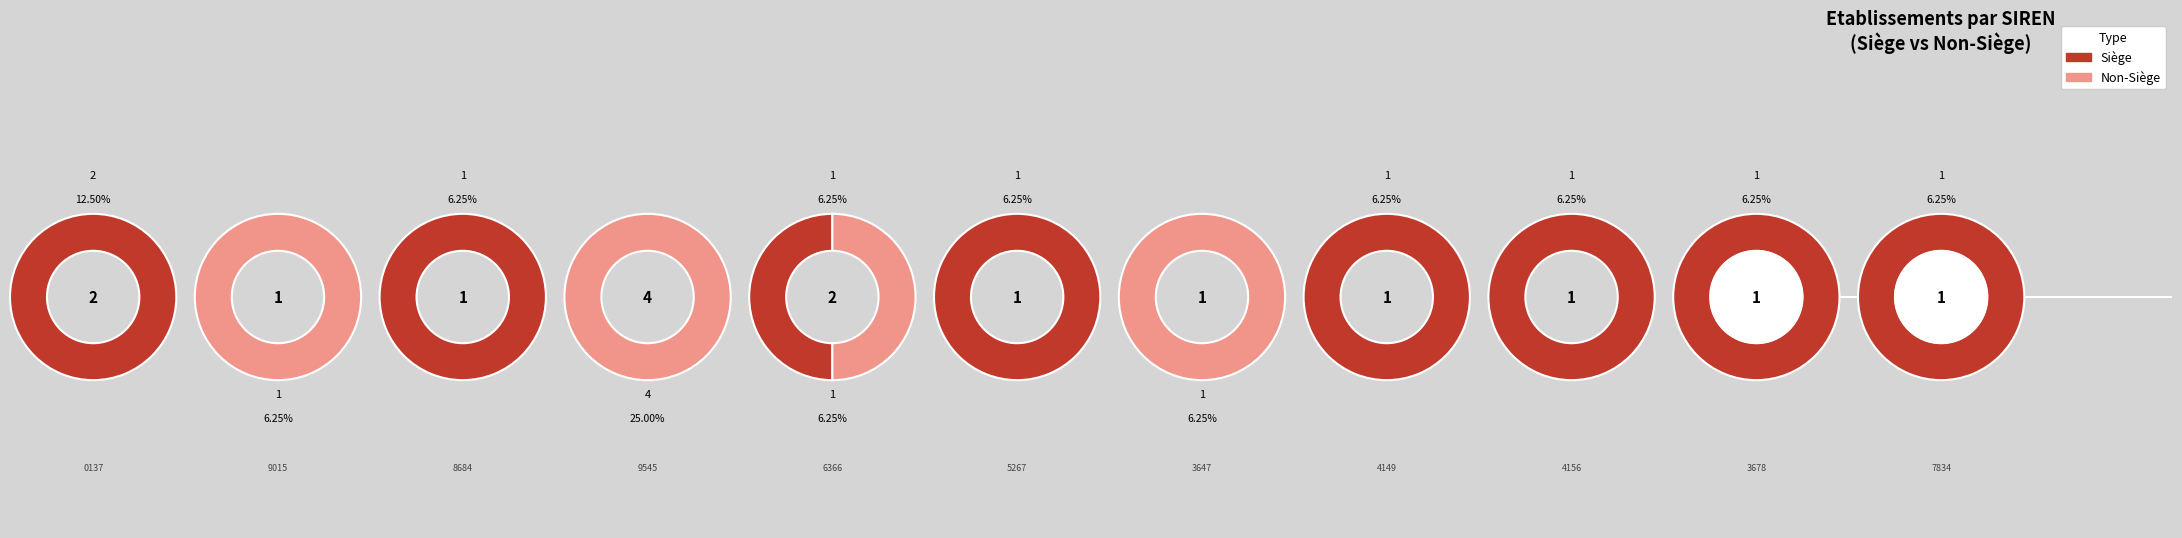

Between 347489015 and 782994156, which is larger?

782994156